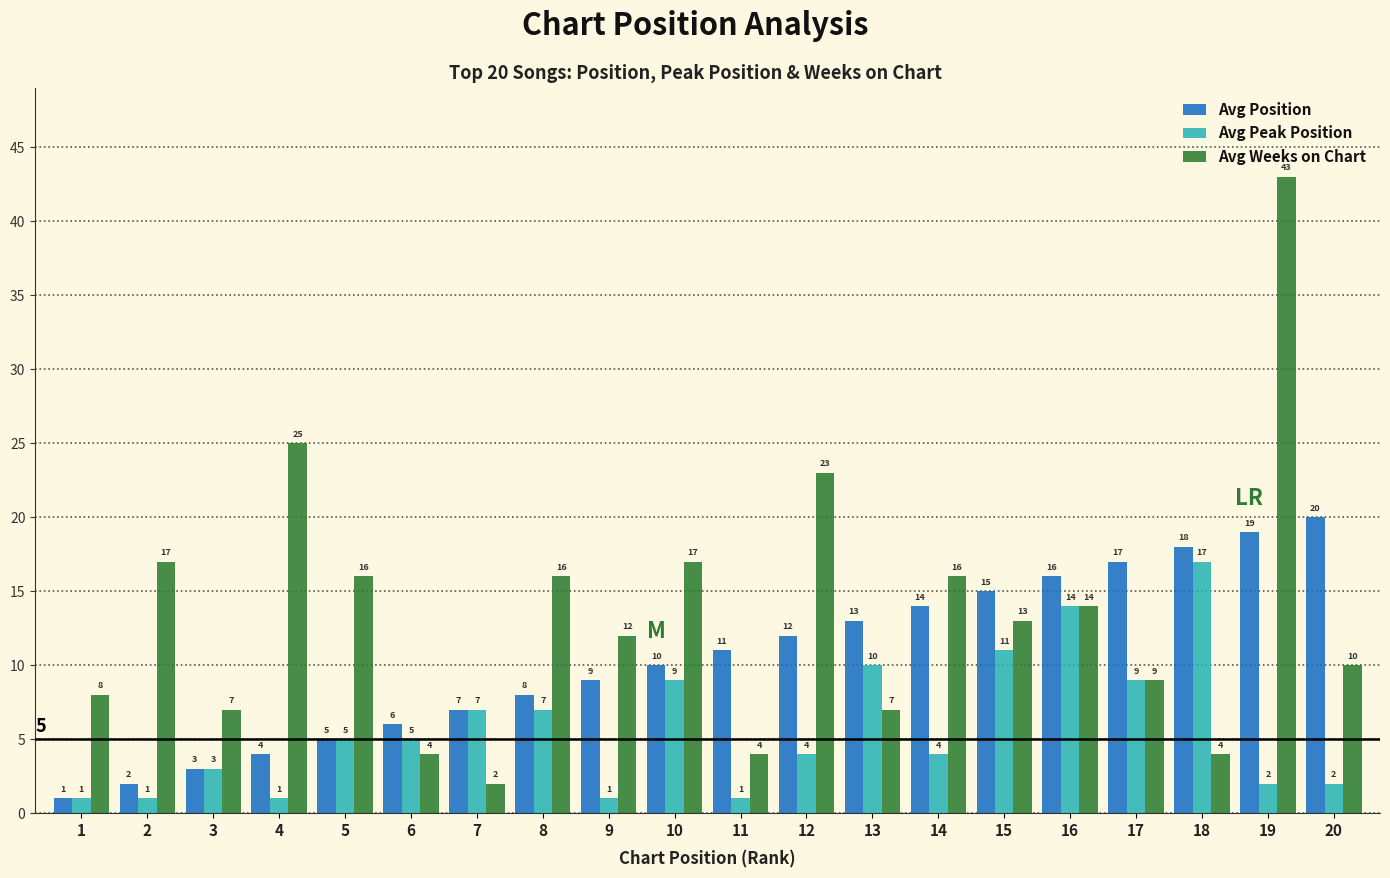

The Avg Weeks on Chart series shows 10 at 8. True or false?

False